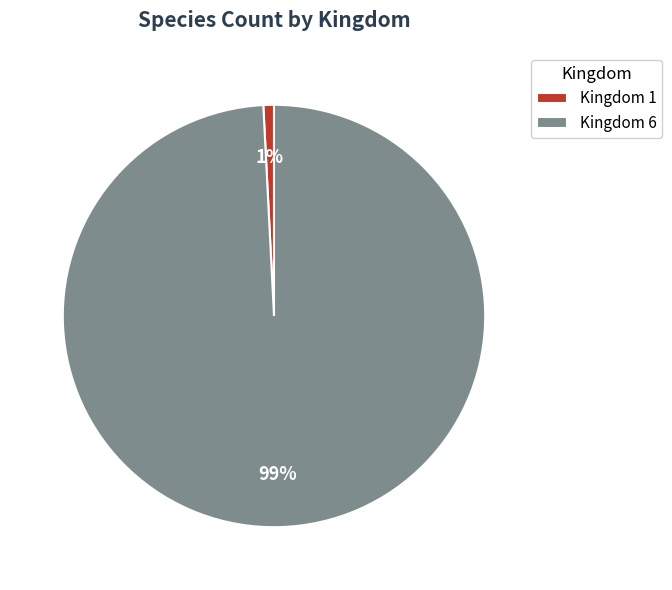

What is the majority slice?

Kingdom 6